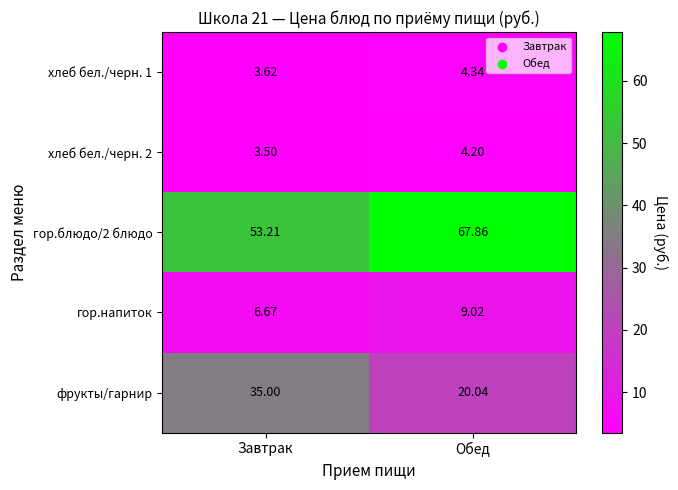

Between Завтрак and Обед, which series saw the biggest shift?

фрукты/гарнир